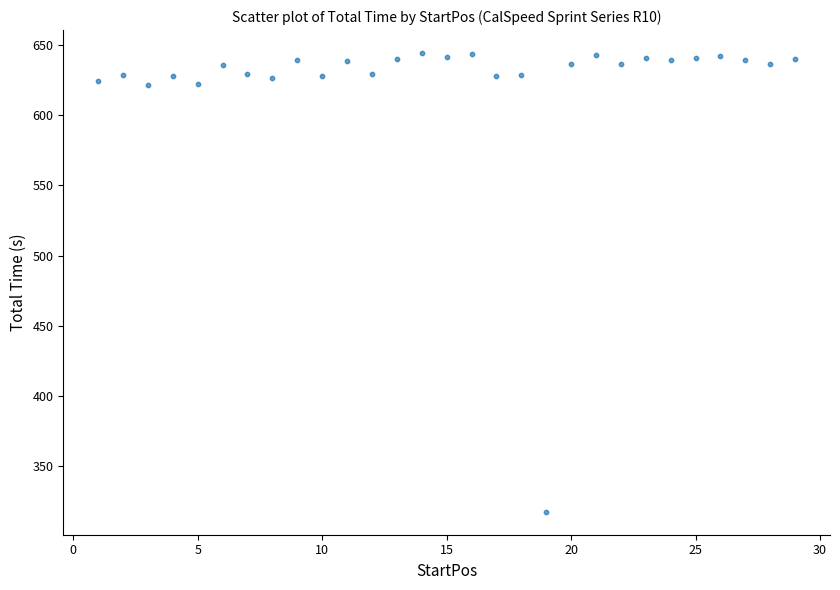

What is the range of X values (max minus min)?

28.0